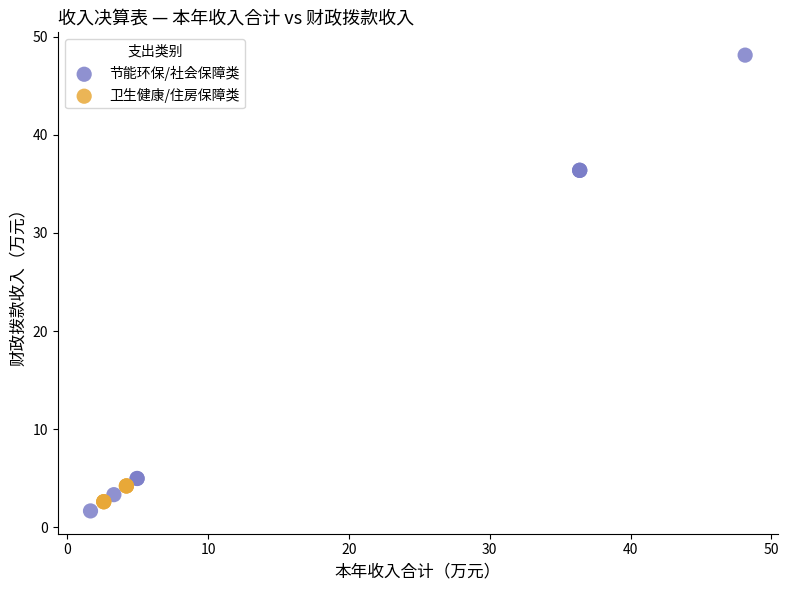

Which series reaches the maximum Y coordinate?

节能环保/社会保障类